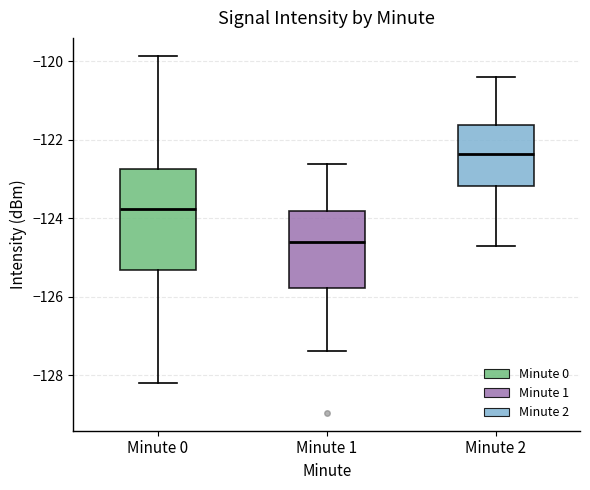

Reading left to right, transcribe this box plot: for each box, give where its median line is, the range the box spans, and where its two whiskers end, as read against the y-axis. The values are not printed on the chart, so give them approximately, as read against the axis.

Minute 0: median -123.8, box -125.4 to -122.8, whiskers -128.2 to -119.8
Minute 1: median -124.6, box -125.8 to -123.8, whiskers -127.4 to -122.6
Minute 2: median -122.4, box -123.2 to -121.6, whiskers -124.6 to -120.4